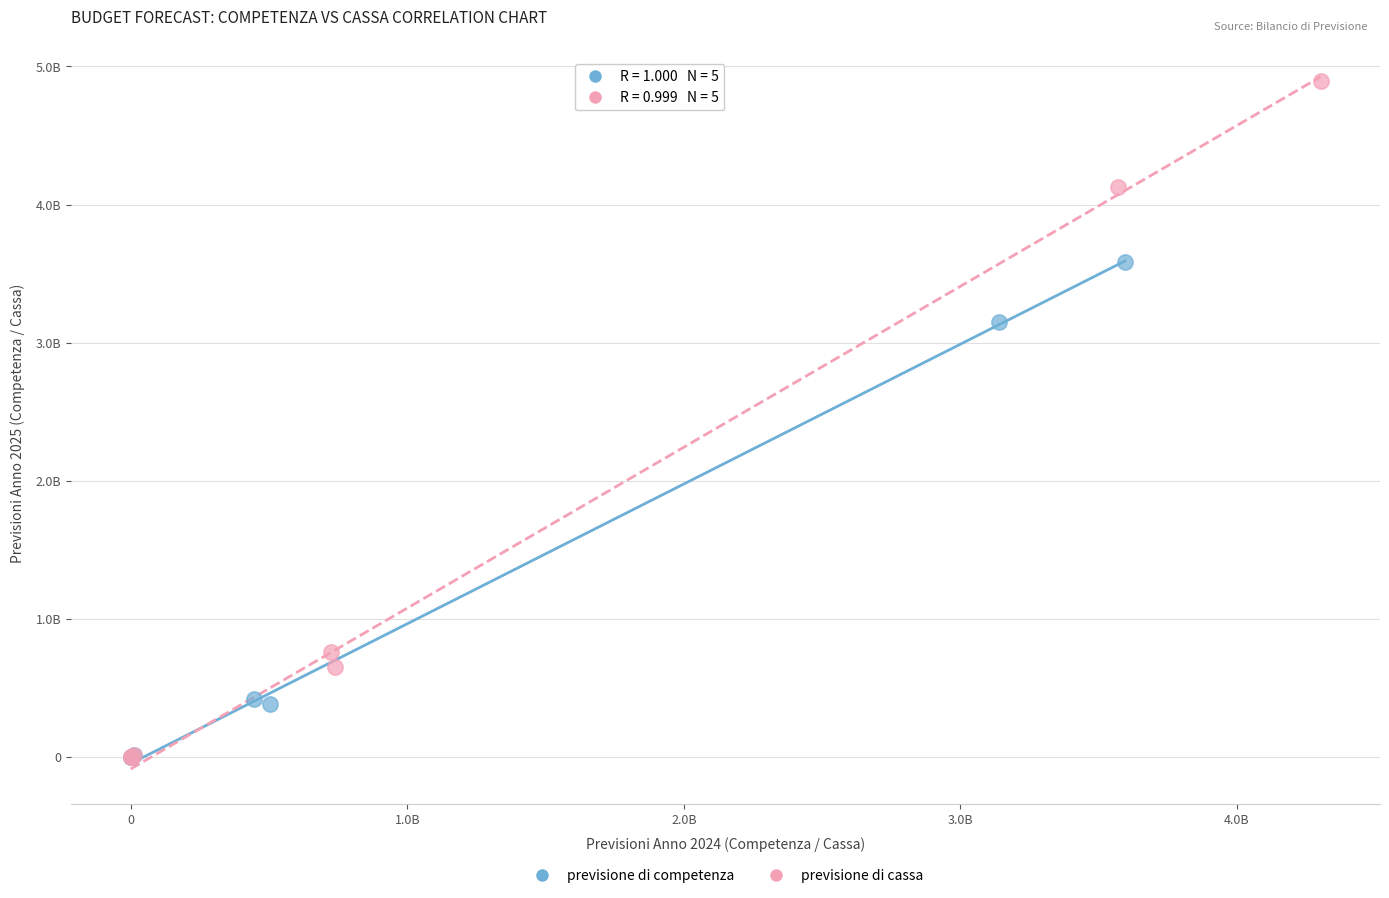

Which series has the largest Y range (max minus min)?

previsione di cassa